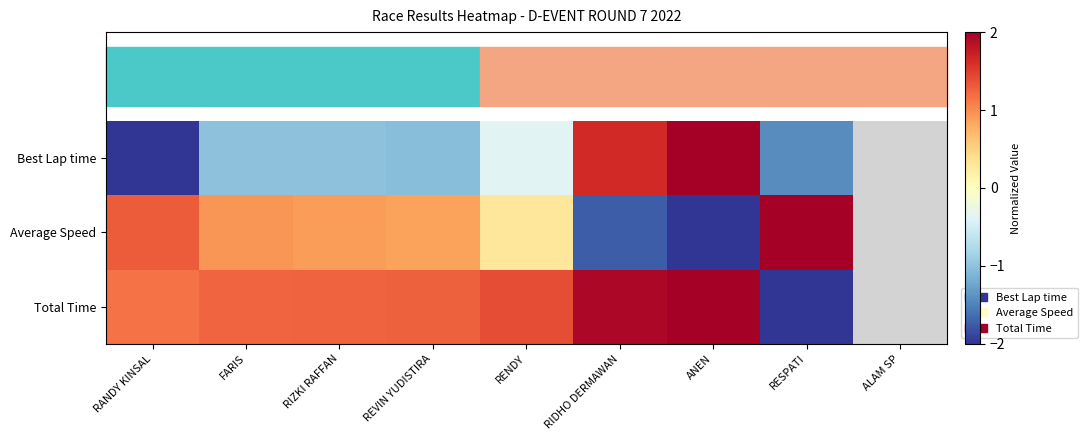

What is the approximate value of Best Lap time at RIDHO DERMAWAN?

1.6